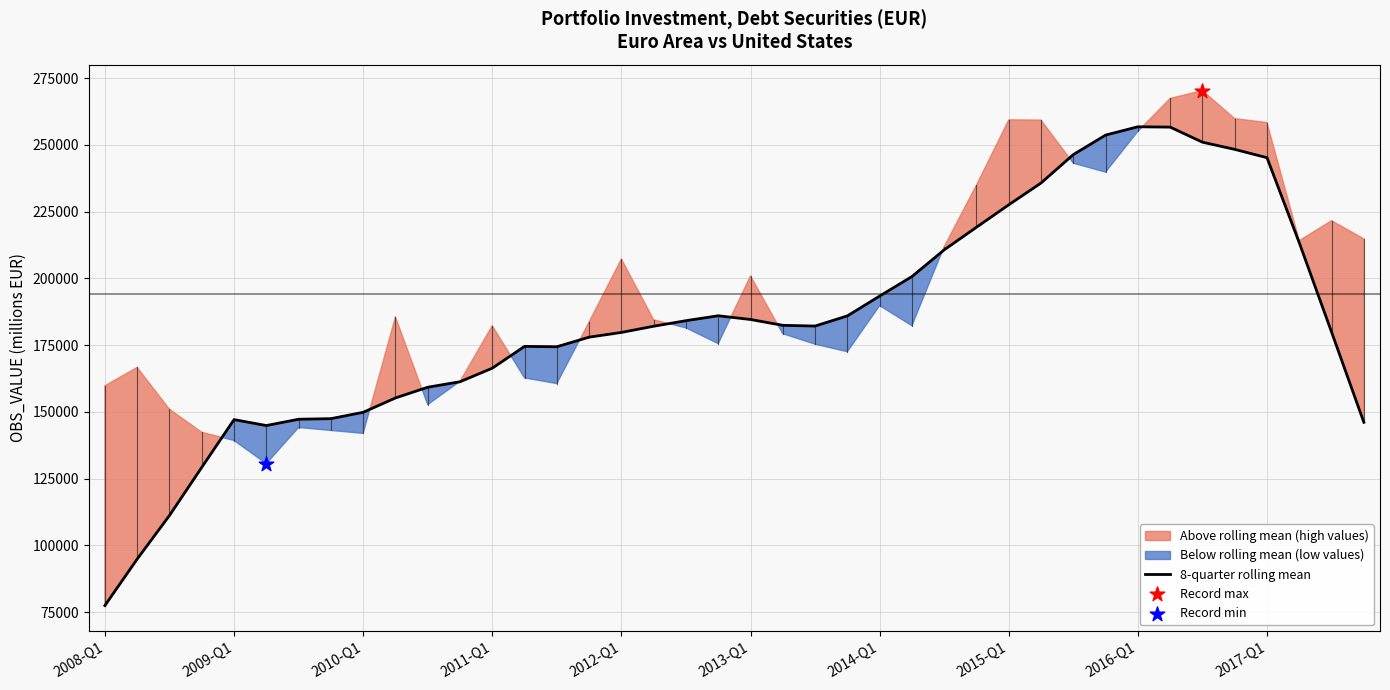

At which label does 8-quarter rolling mean reach its minimum?

2008-Q1